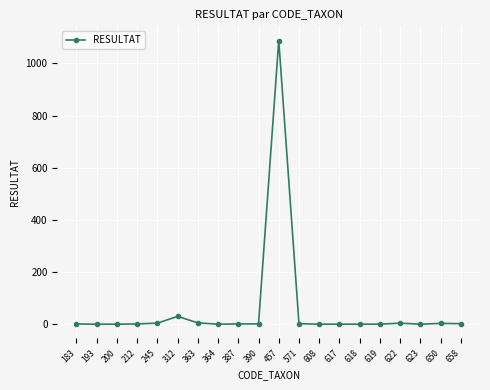

Is it true that the value at 364 is 0?

True